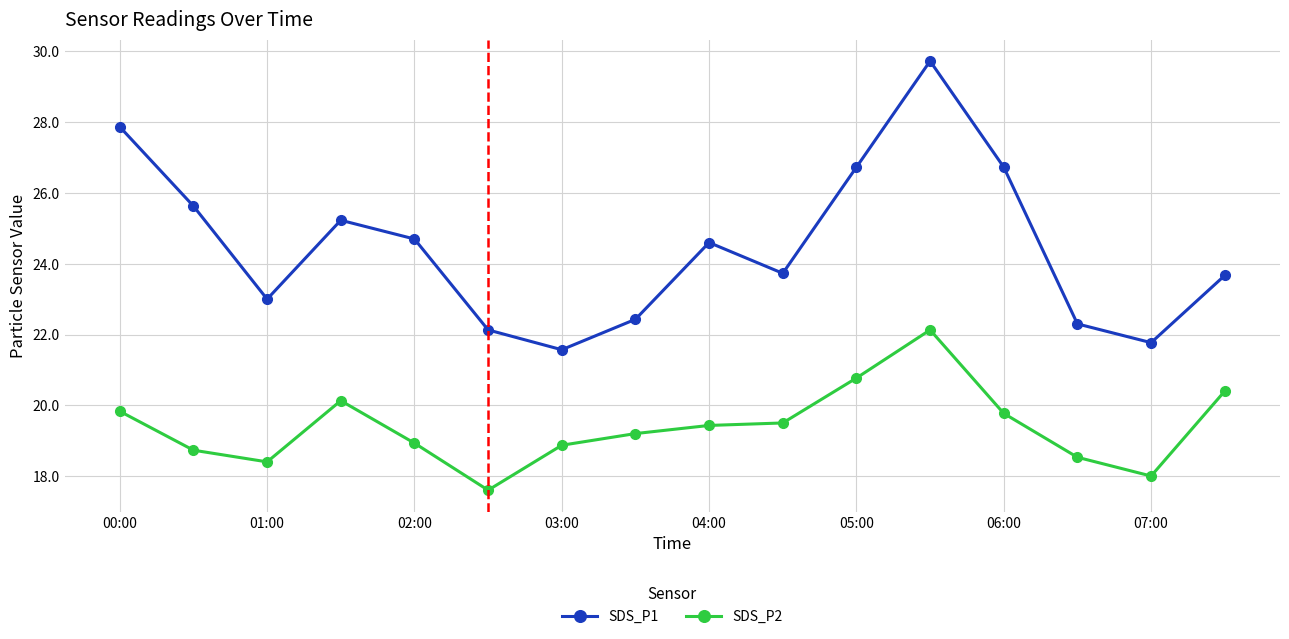

At how many categories does at least one series exceed 29?

1